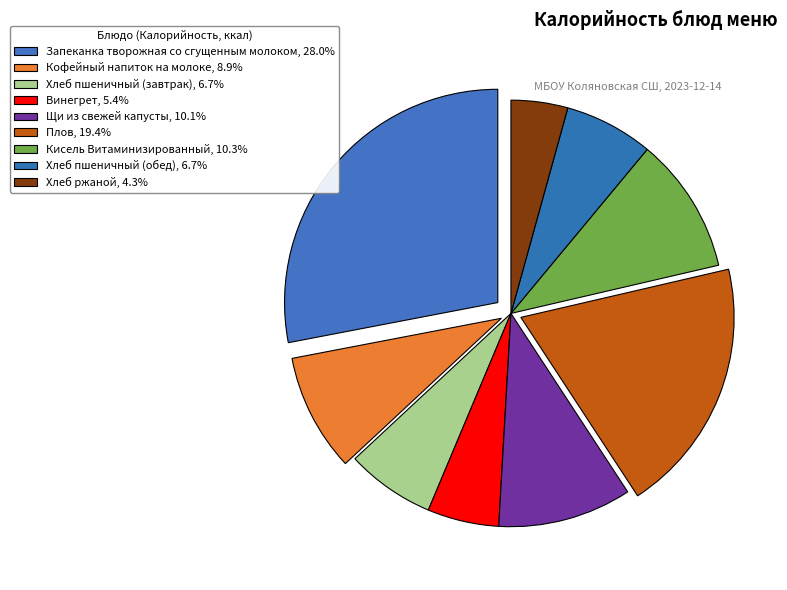

Which slice is the smallest?

Хлеб ржаной